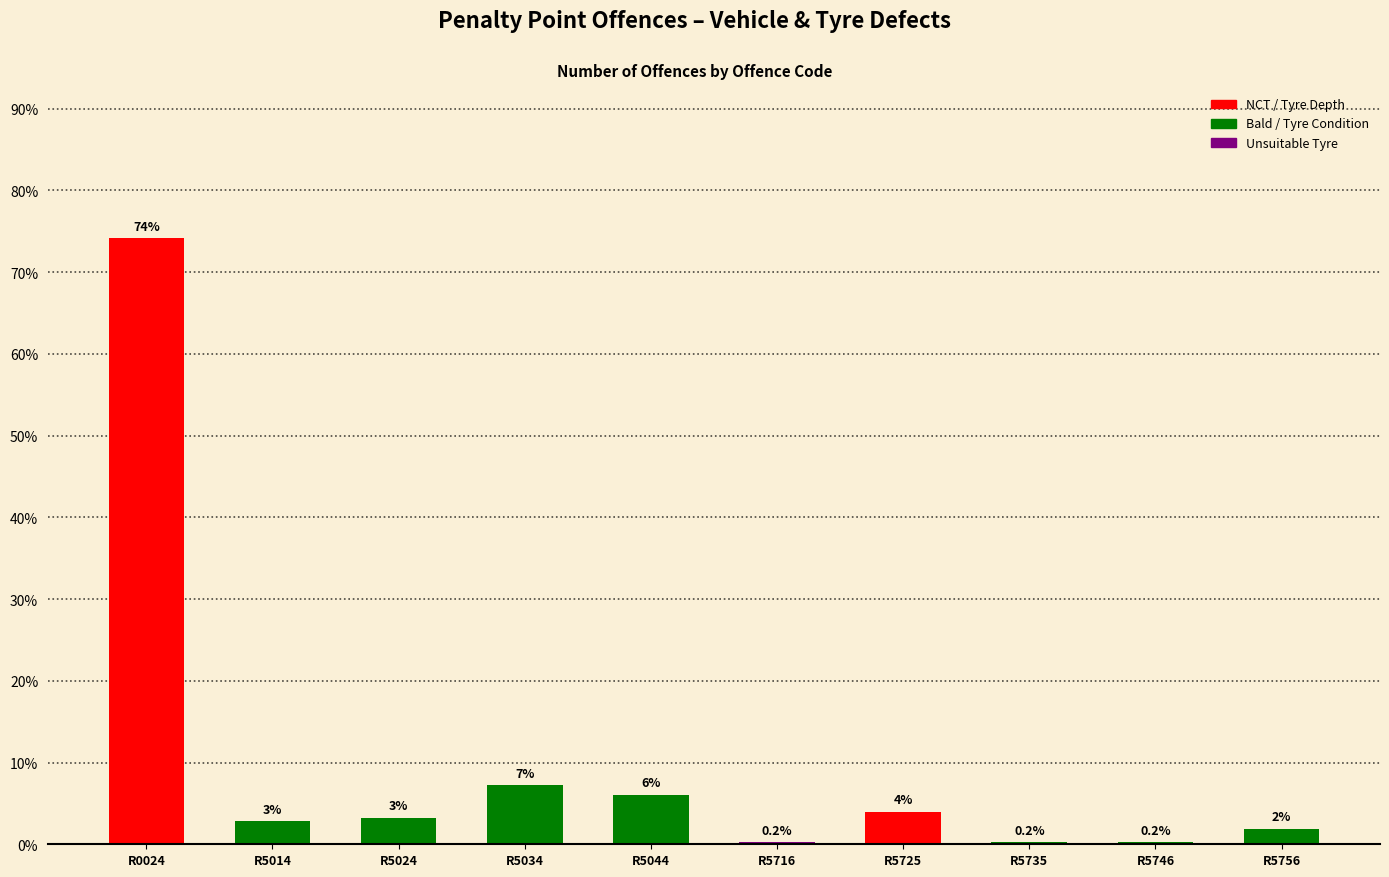

Are the bars horizontal?

No